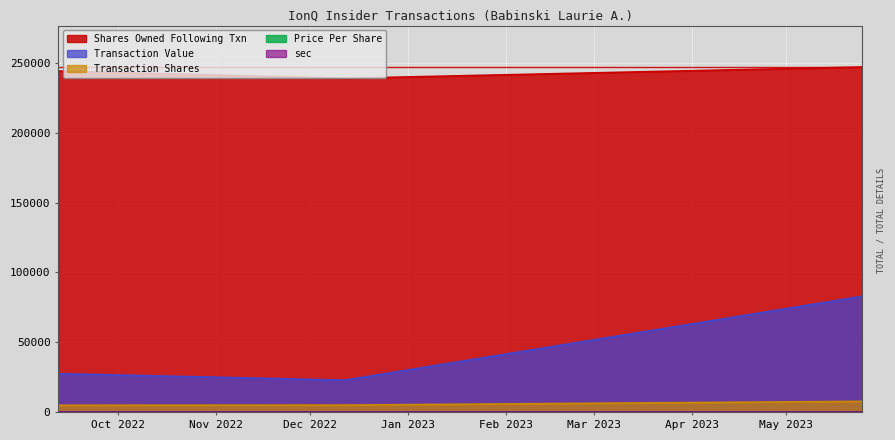

What is the difference between the maximum and minimum values in the transactionValue series?

59908.0